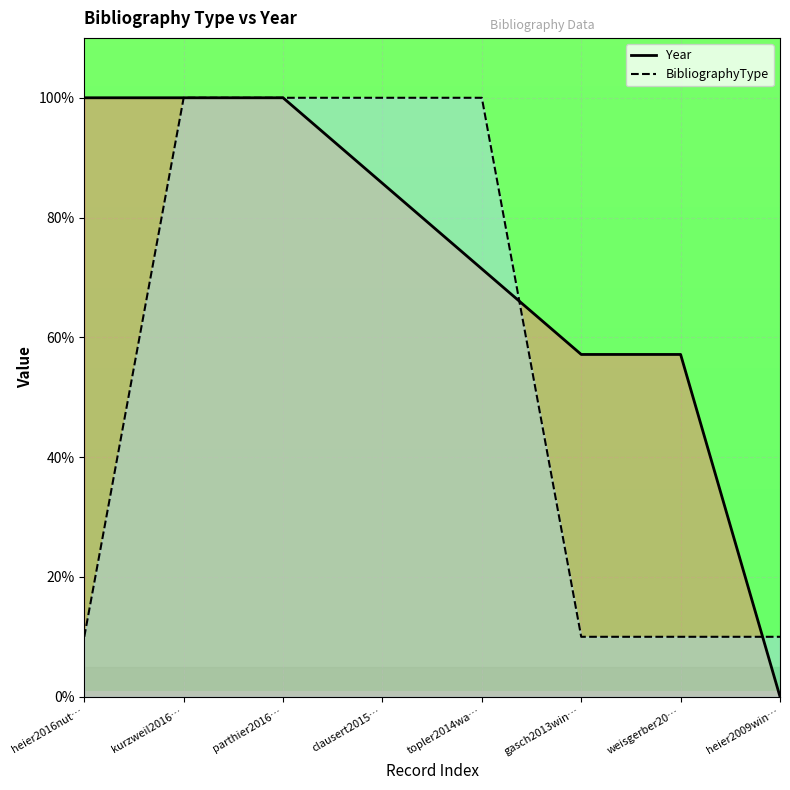

The BibliographyType series shows 100.0 at clausert2015…. True or false?

True